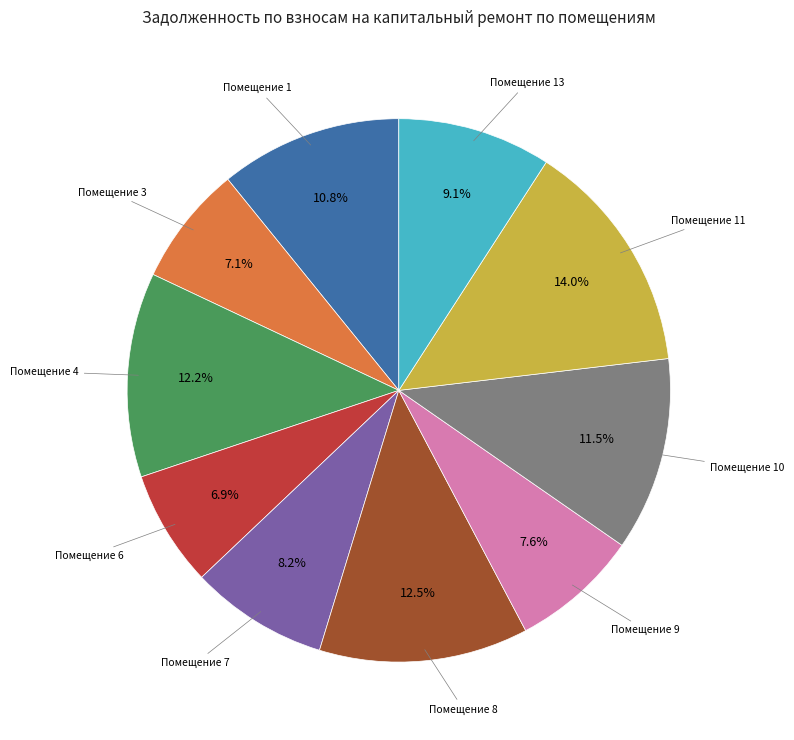

Is there a majority slice in this chart?

No